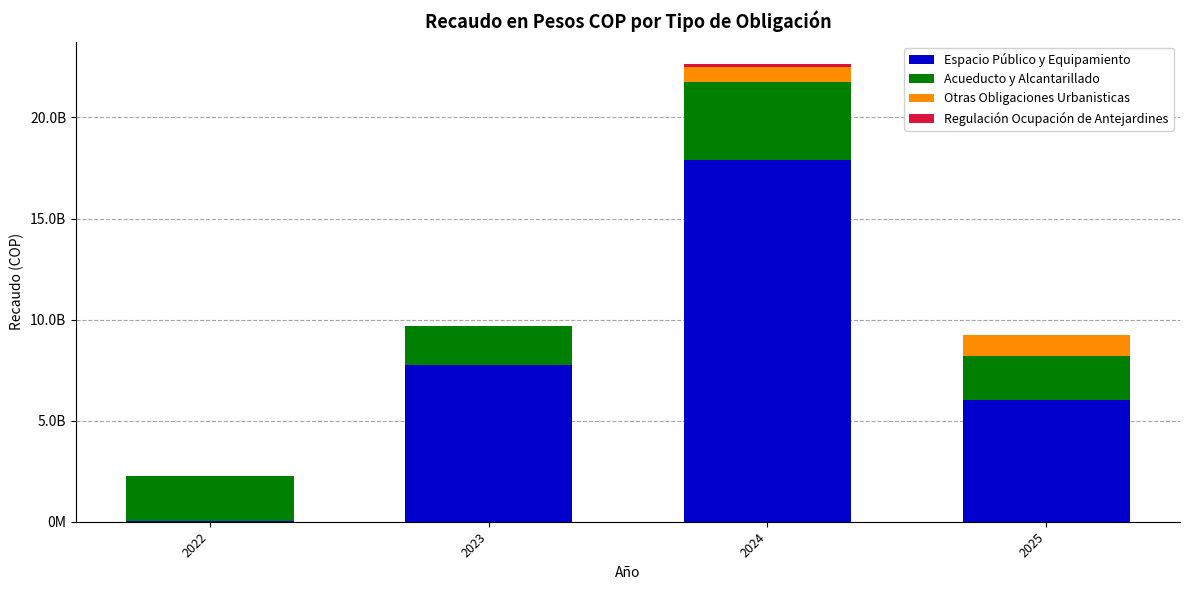

Are the bars grouped side by side (vs. stacked)?

No